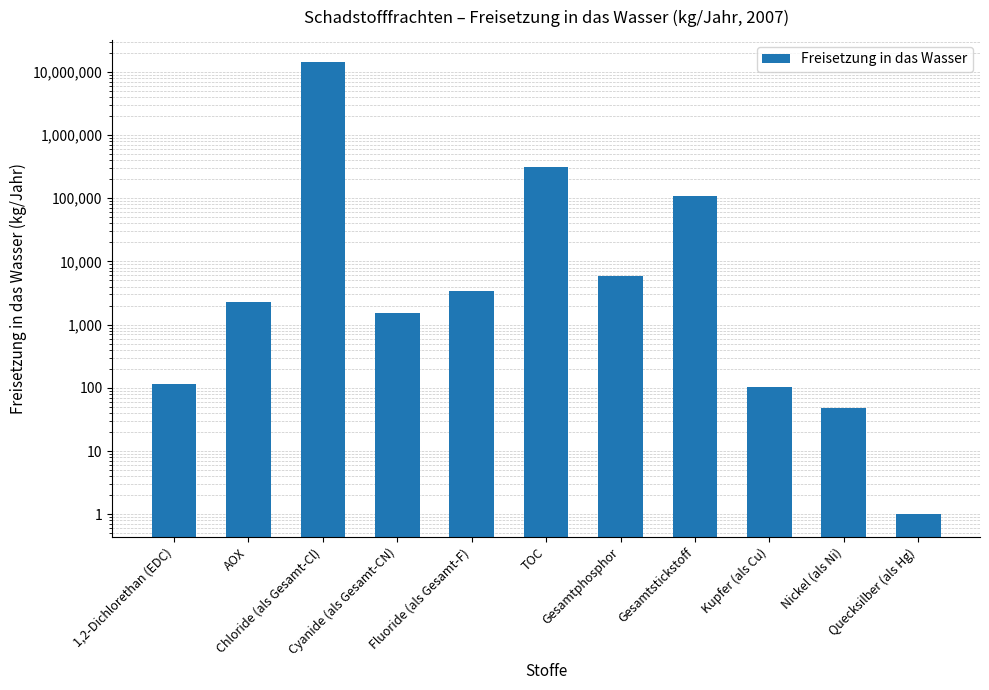

List the labels in order of value, largest first.

Chloride (als Gesamt-Cl), TOC, Gesamtstickstoff, Gesamtphosphor, Fluoride (als Gesamt-F), AOX, Cyanide (als Gesamt-CN), 1,2-Dichlorethan (EDC), Kupfer (als Cu), Nickel (als Ni), Quecksilber (als Hg)